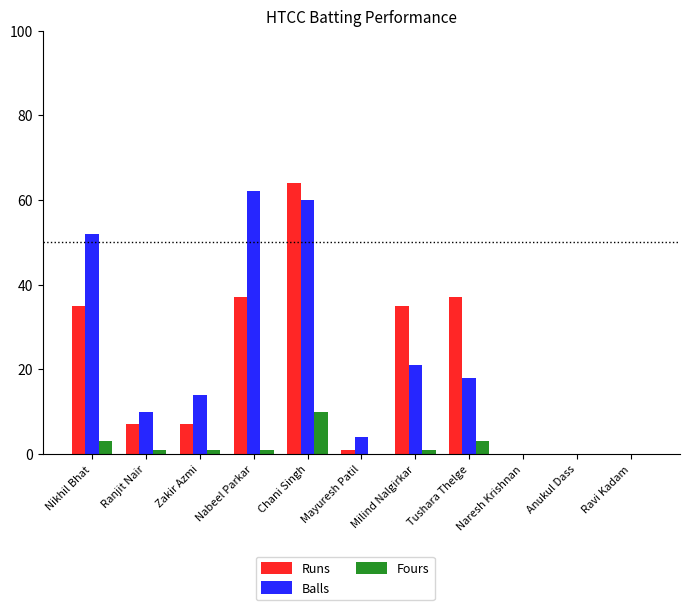

What is the difference between the Runs values at Nabeel Parkar and Naresh Krishnan?

37